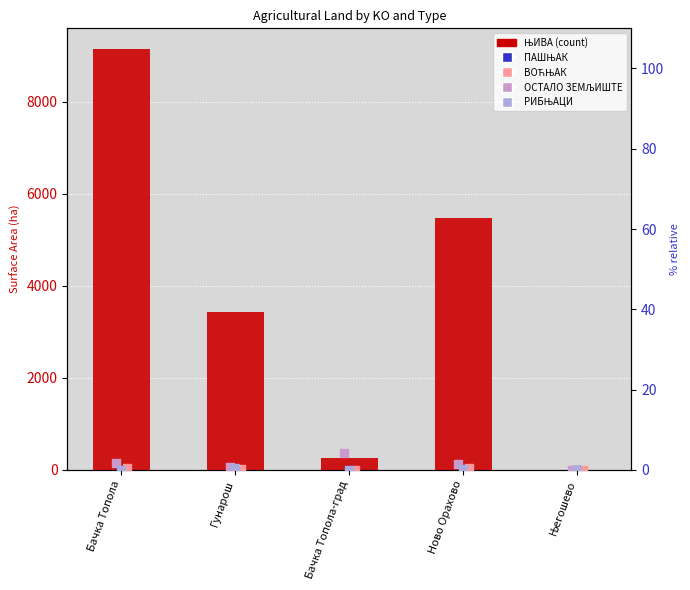

At how many categories does at least one series exceed 2530?

3